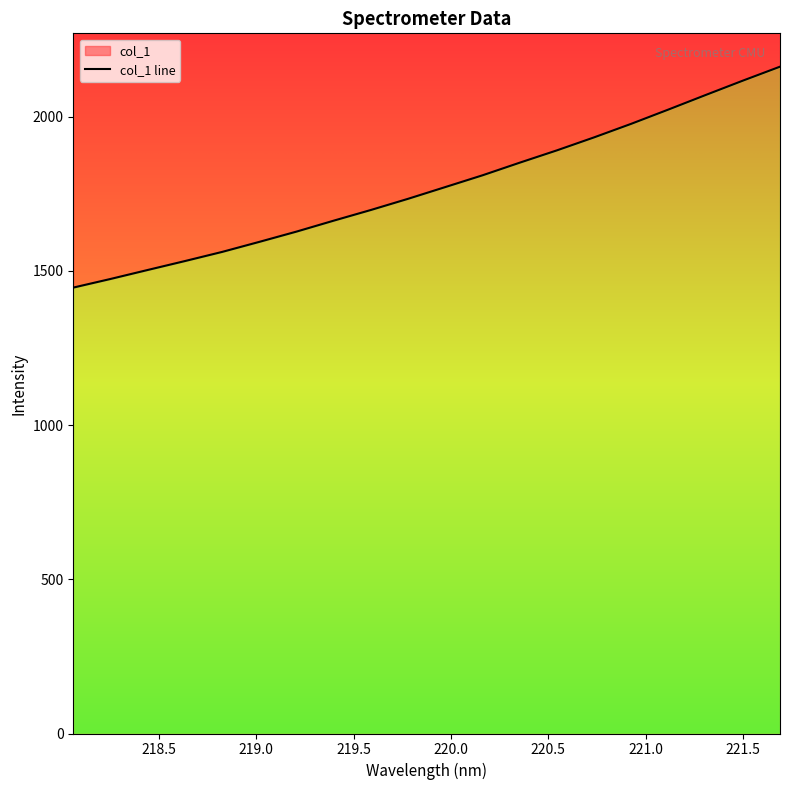

Does the chart display data point markers on the line(s)?

No